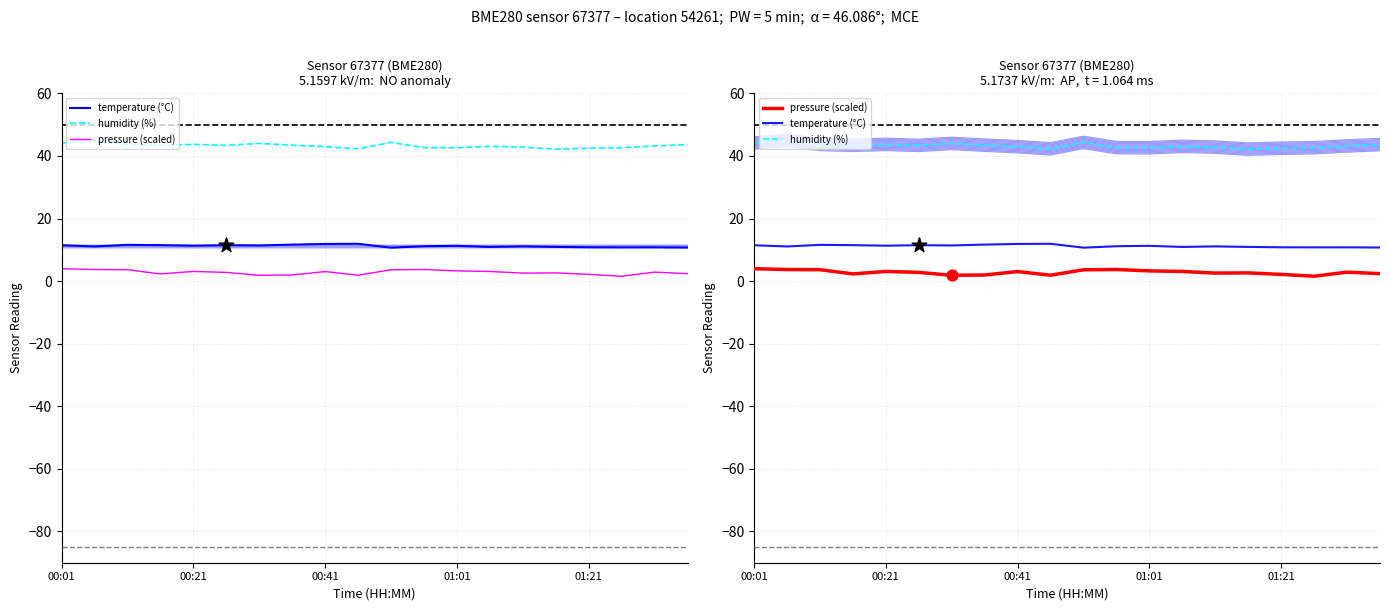

What are all the series names shown in the legend?

temperature (°C), humidity (%), pressure (scaled)